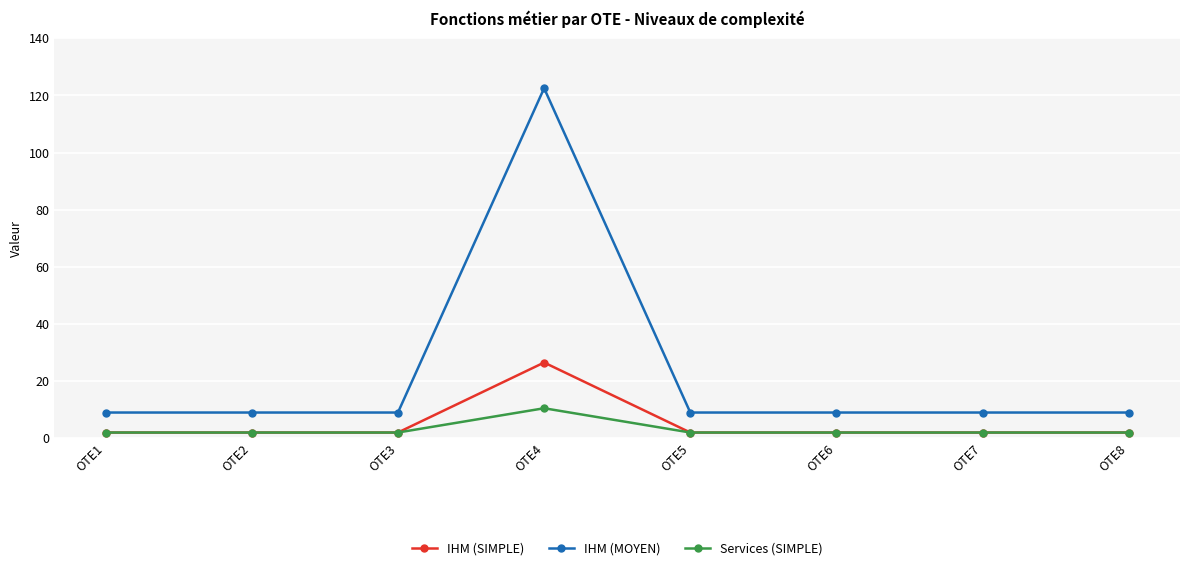

The IHM (SIMPLE) series shows 2.0 at OTE7. True or false?

True